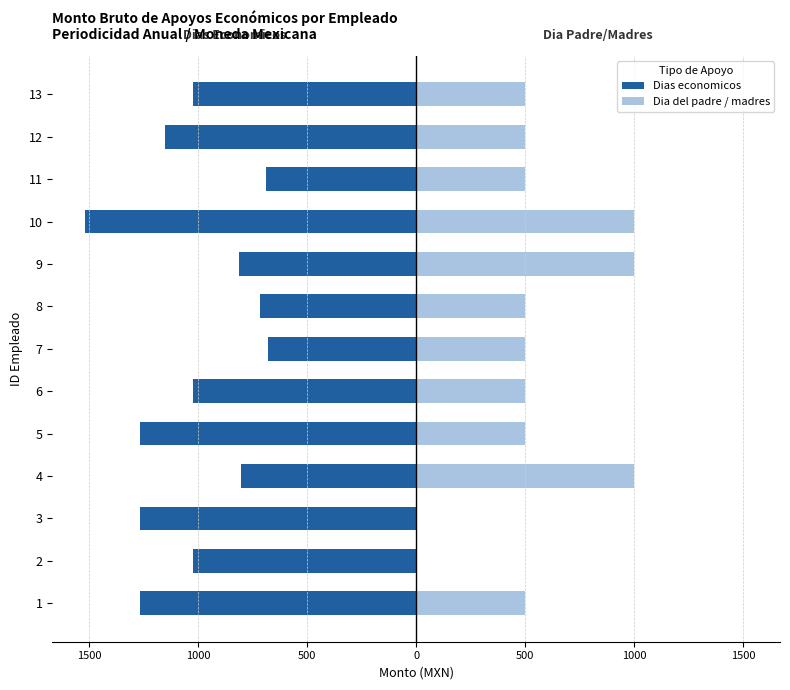

The value of Dias economicos at 7 is -678.2. True or false?

True